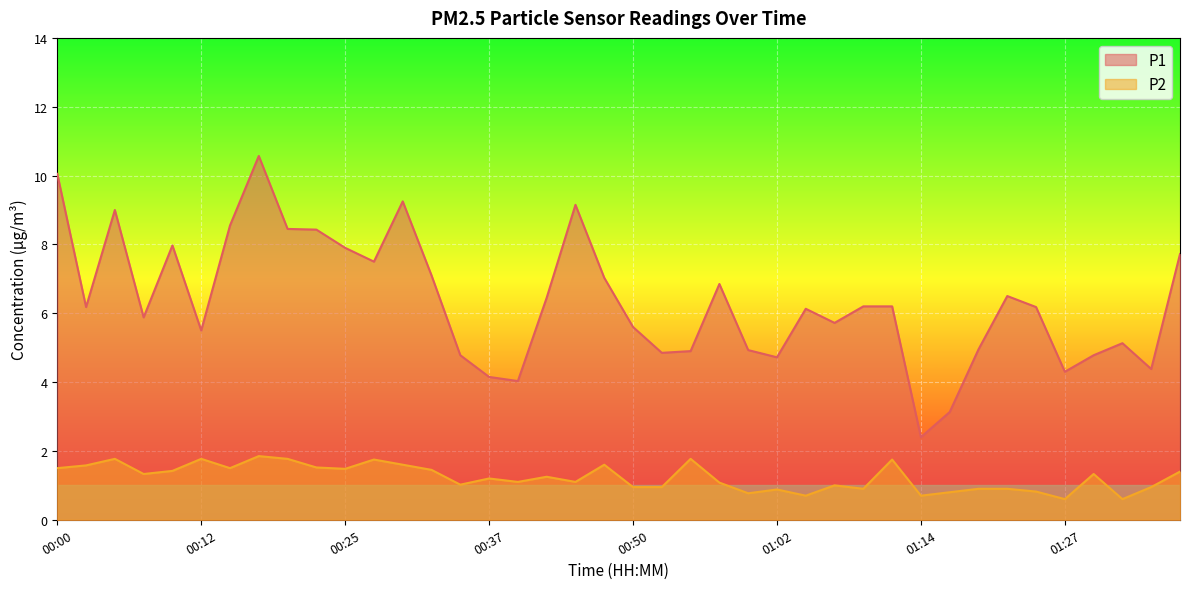

Which series has the largest range (max minus min)?

P1